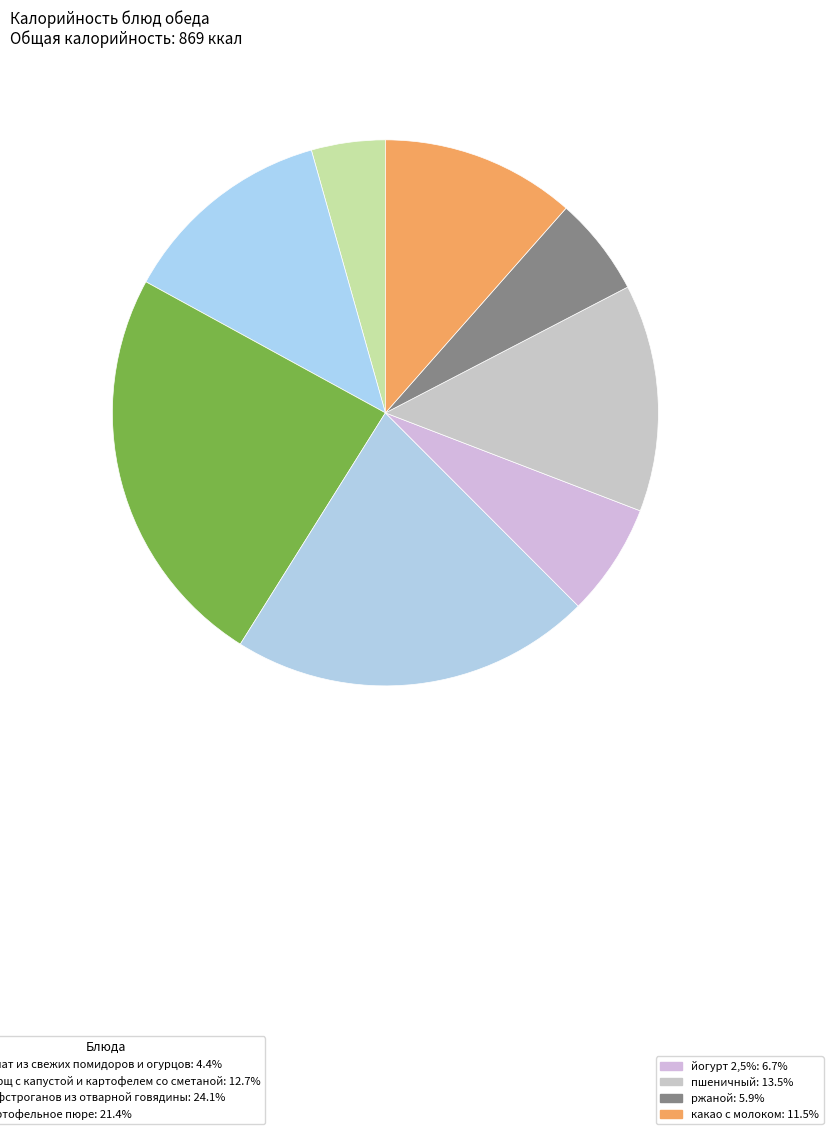

Count the number of slices in the pie.

8